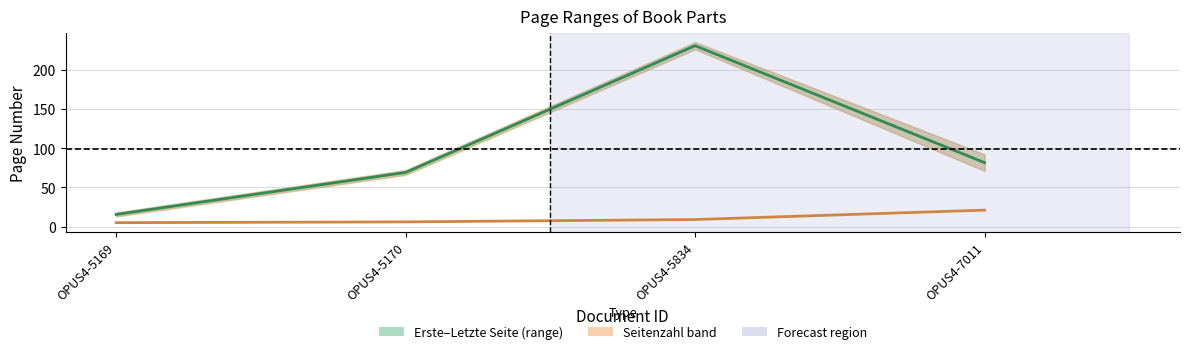

How many values in the Seitenzahl series are below 9?

2